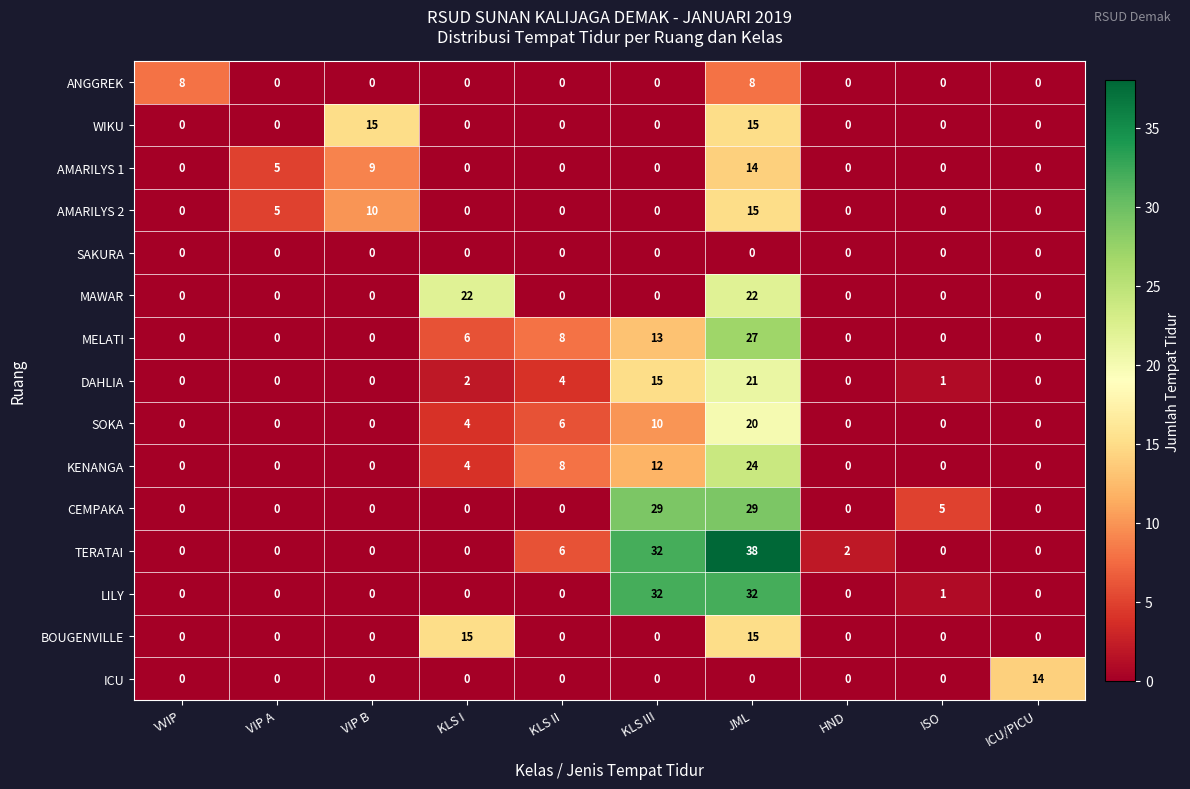

True or false: BOUGENVILLE has a value of 15 at JML.

True